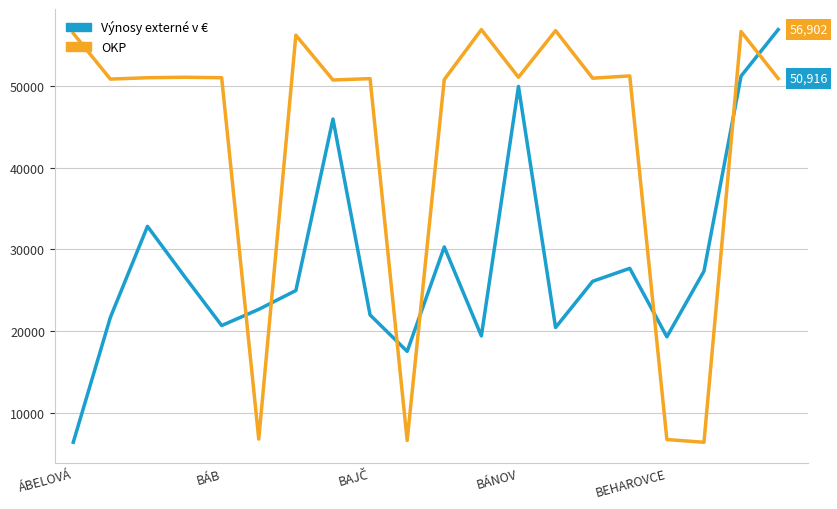

Which series has the largest total across all categories?

OKP